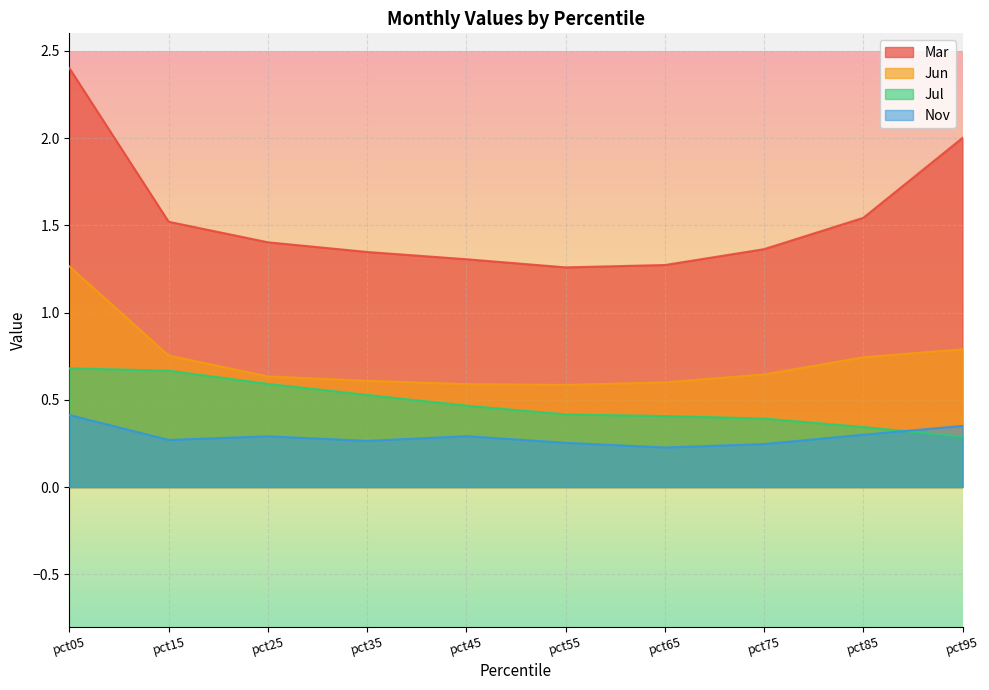

How many Jul values are between 0 and 1?

10